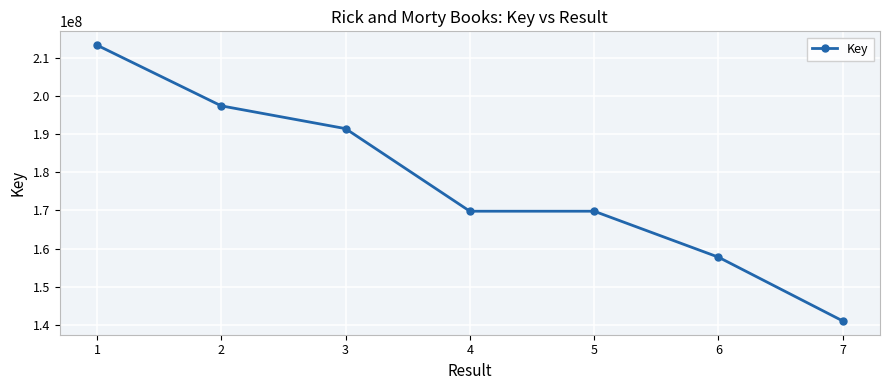

What is the value of the 1st point from the left?

213339614